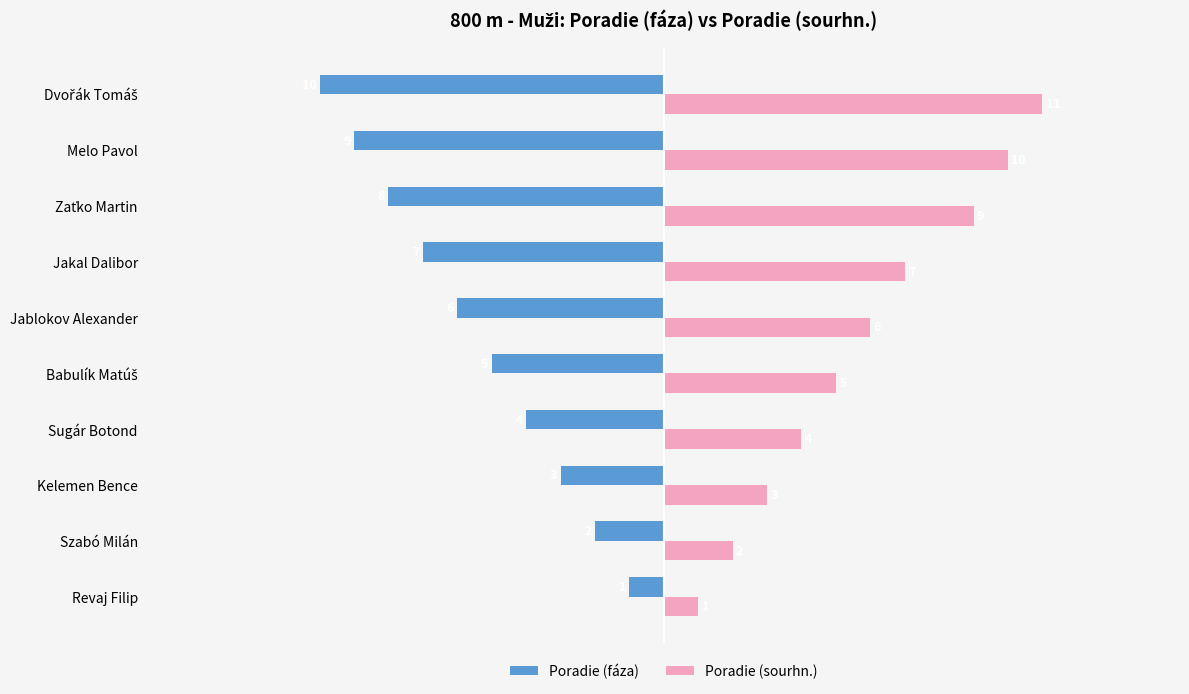

What is the difference between the maximum and minimum values in the Poradie (sourhn.) series?

10